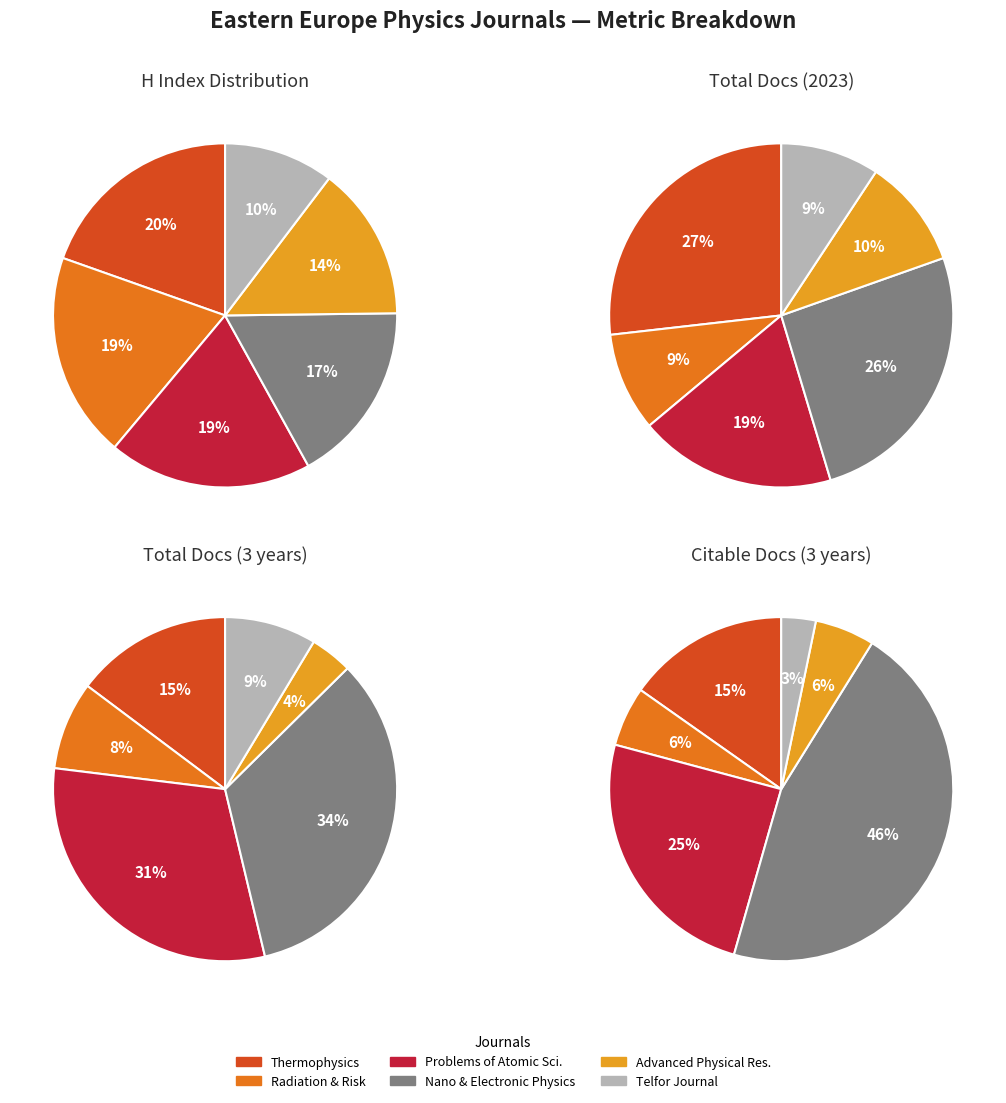

To the nearest percent, what is the difference between the Problems of Atomic Science and Radiation and Risk slice percentages?

9%